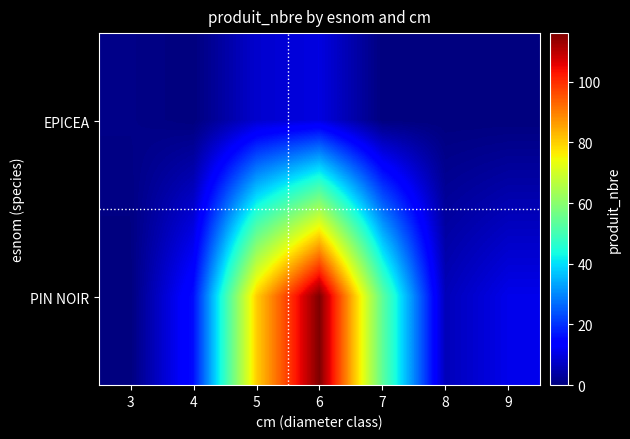

At which category does the chart reach its peak across all series?

6